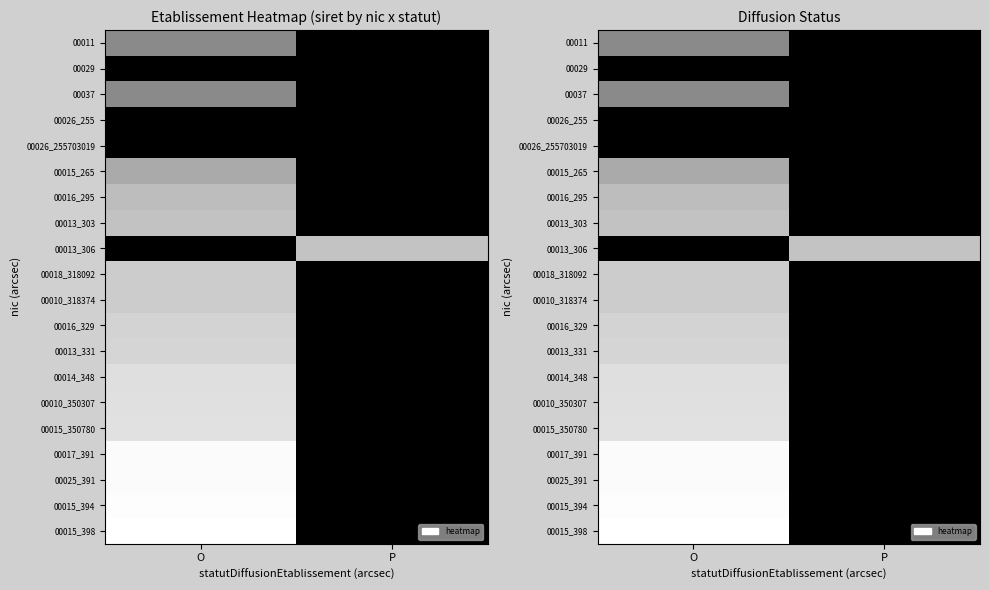

The value of 00010_318374 at P is 0.0. True or false?

True